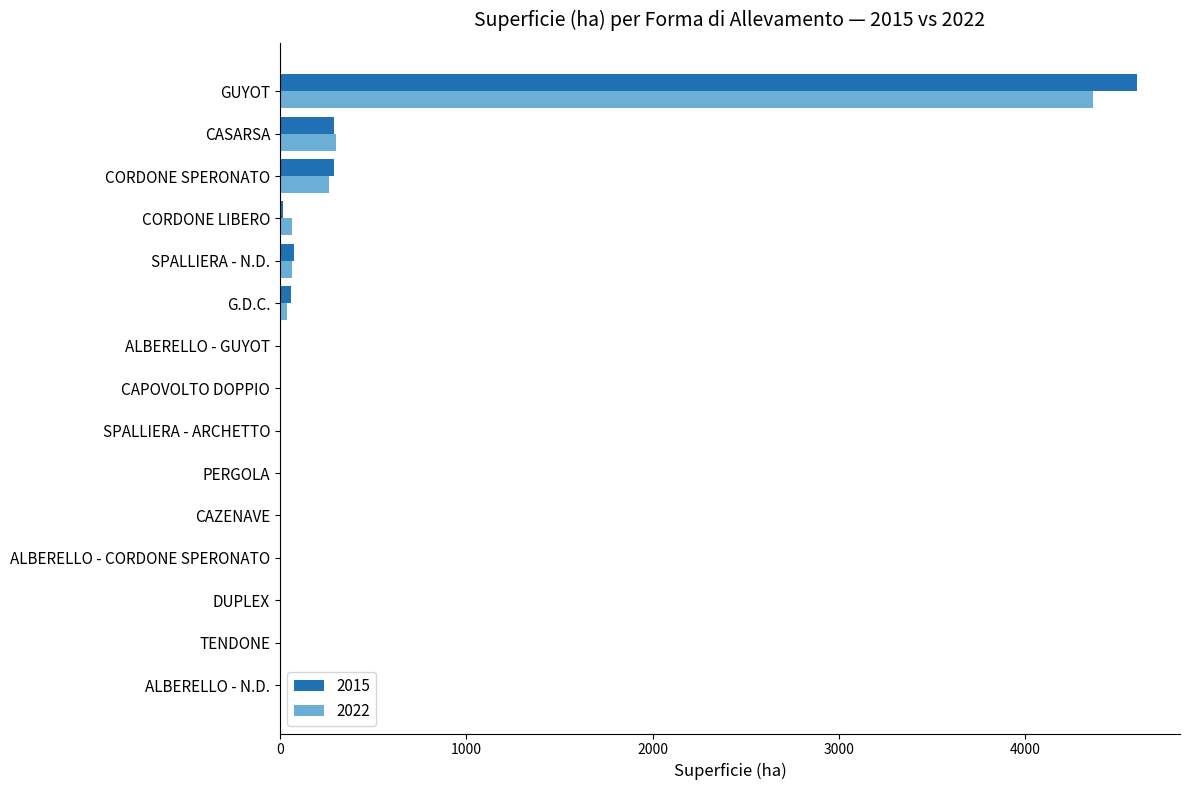

How many data points in 2022 are above 1?

9